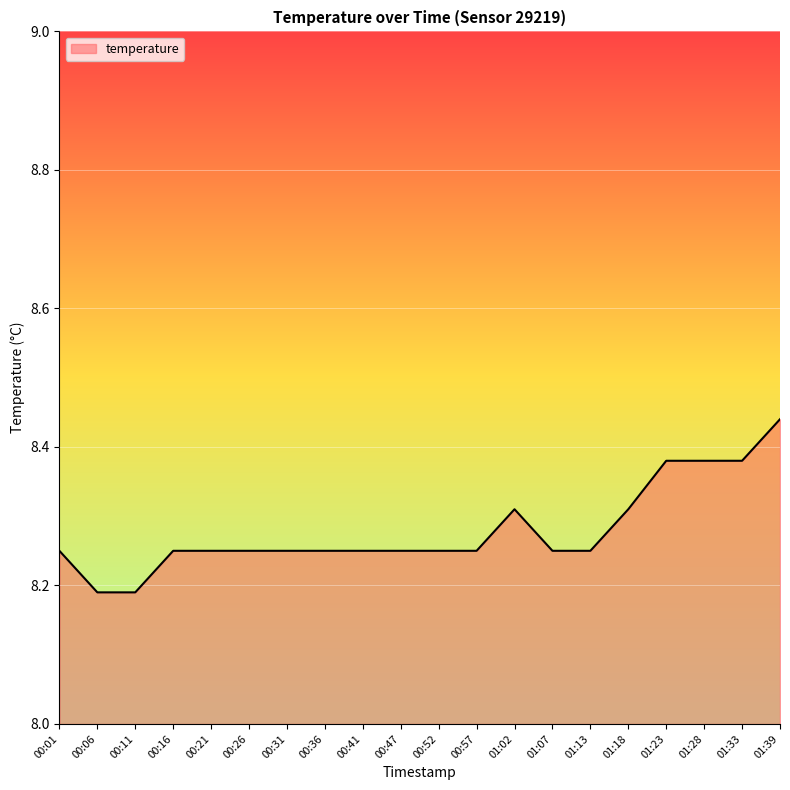

What position from the right is 00:06?

19